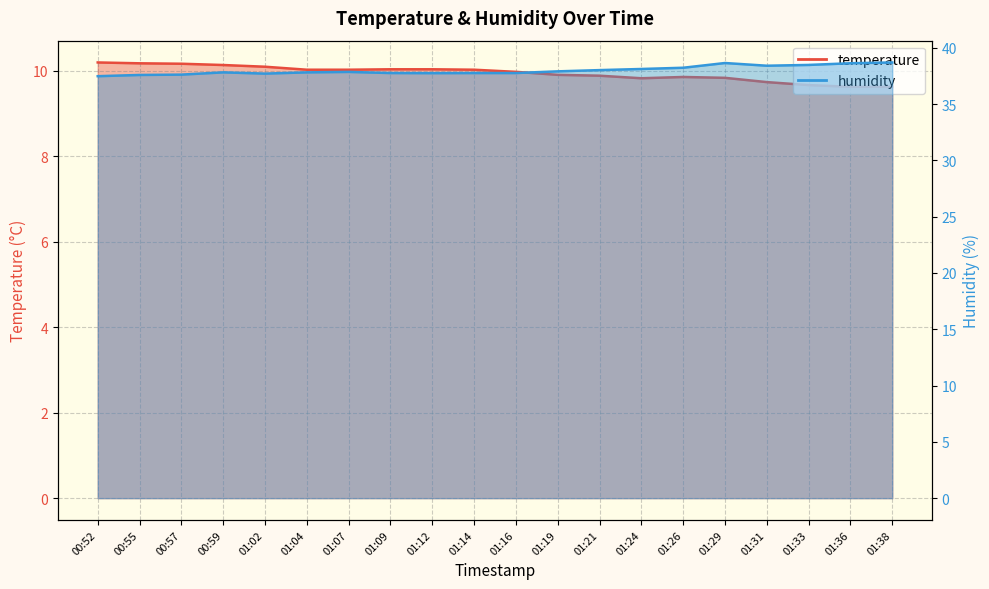

True or false: temperature has a value of 2.3 at 01:29.

False